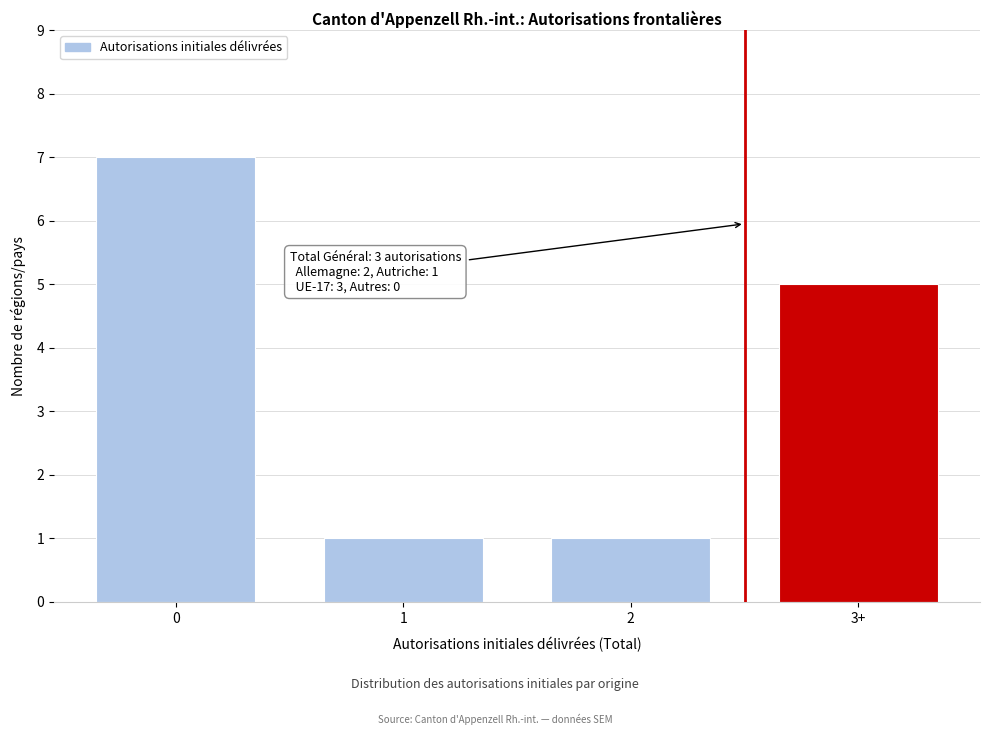

Reading left to right, what are all the values shown in this chart?

7	1	1	5